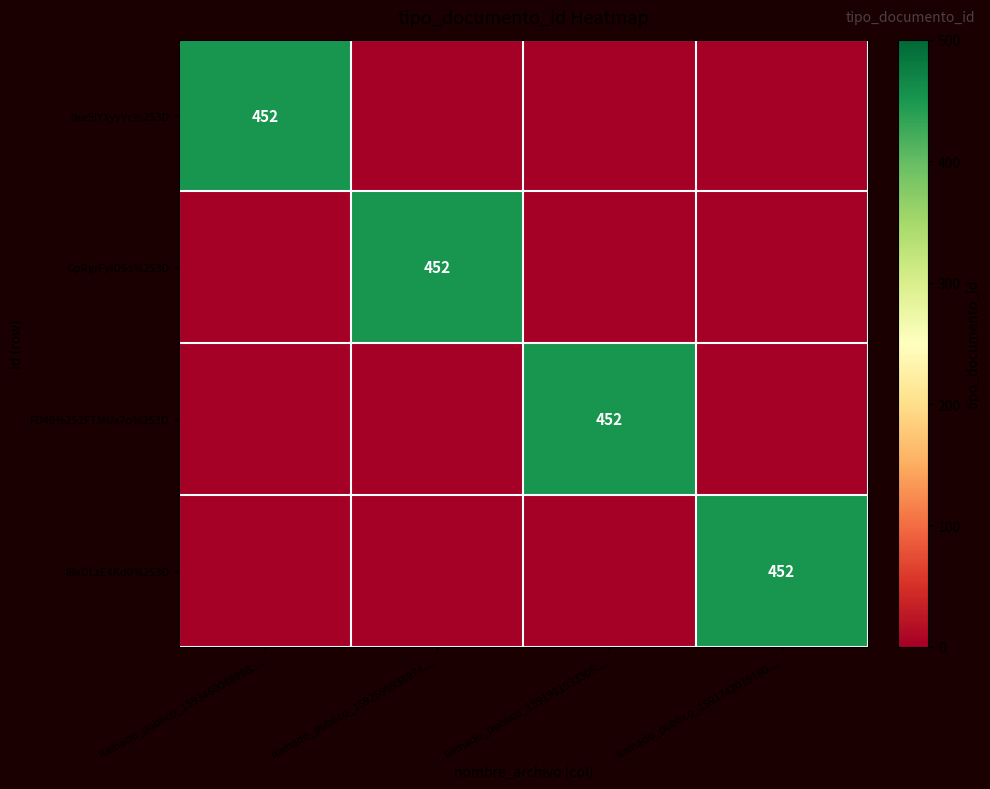

True or false: GpRgrFyIDSs%253D has a value of 452 at llamado_publico_1592595938974.....

True